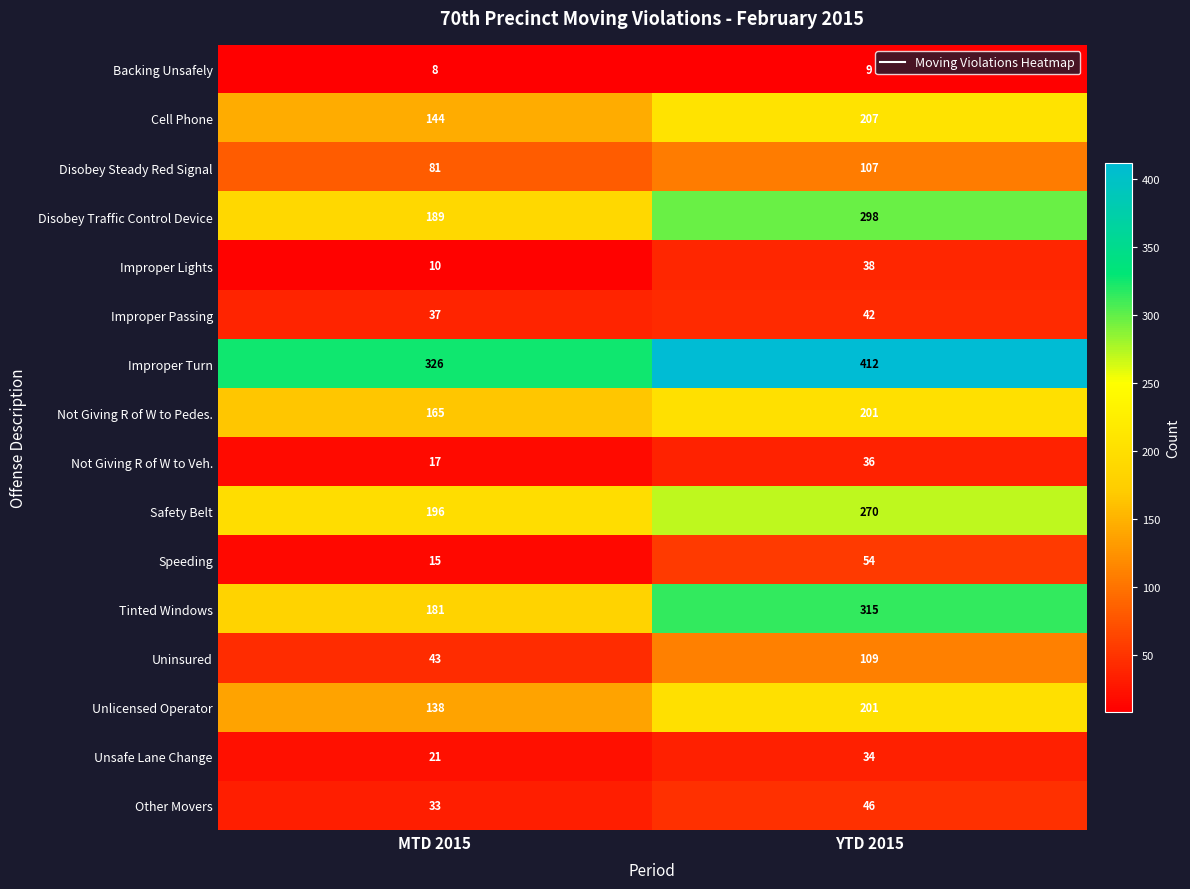

Which series has the largest range (max minus min)?

Tinted Windows